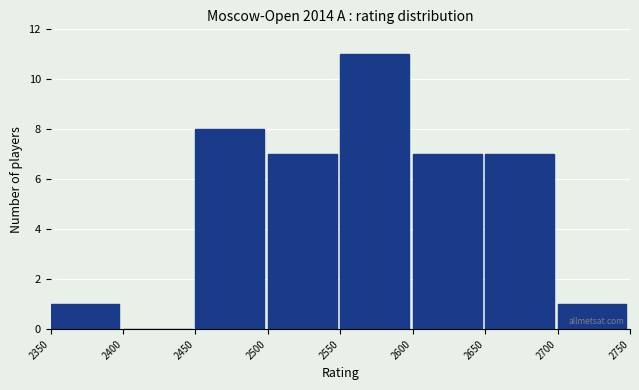

Reading left to right, list every bar in this chart as the range it spans on the x-axis followed by its height. The values are not printed on the chart, so give them approximately, as read against the axis.

2350 to 2400: 1
2400 to 2450: 0
2450 to 2500: 8
2500 to 2550: 7
2550 to 2600: 11
2600 to 2650: 7
2650 to 2700: 7
2700 to 2750: 1